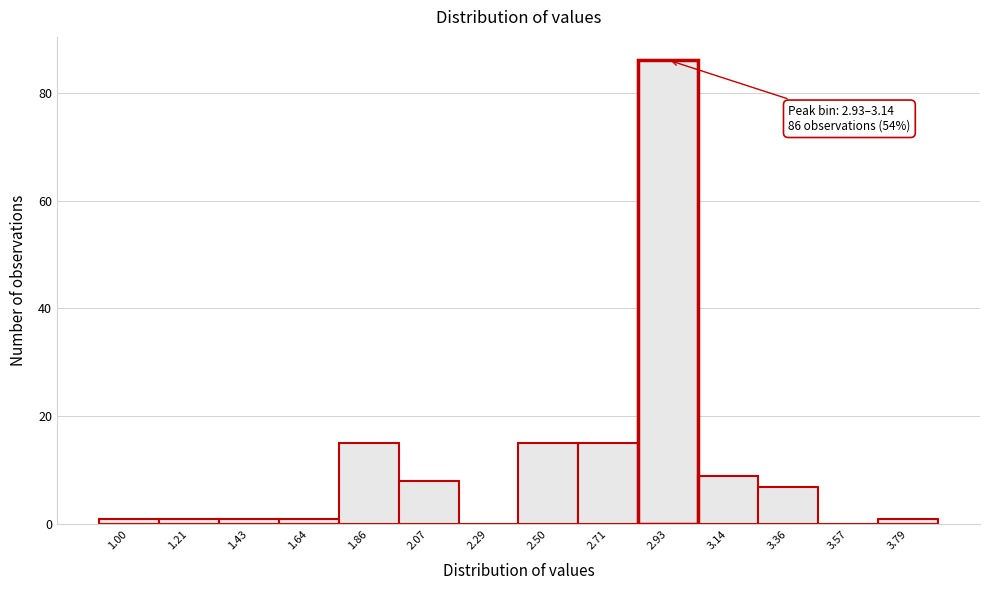

Reading right to left, transcribe all the data shown in this chart.

3.79=1	3.57=0	3.36=7	3.14=9	2.93=86	2.71=15	2.50=15	2.29=0	2.07=8	1.86=15	1.64=1	1.43=1	1.21=1	1.00=1